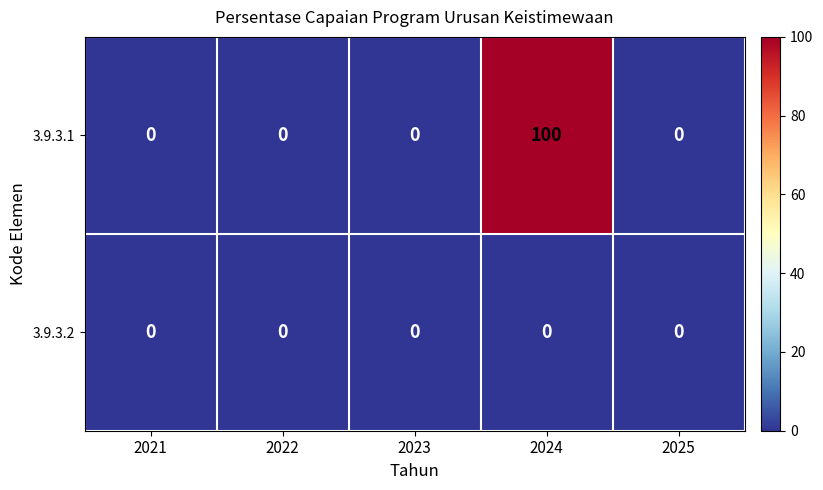

At which category is the sum across all series the highest?

2024